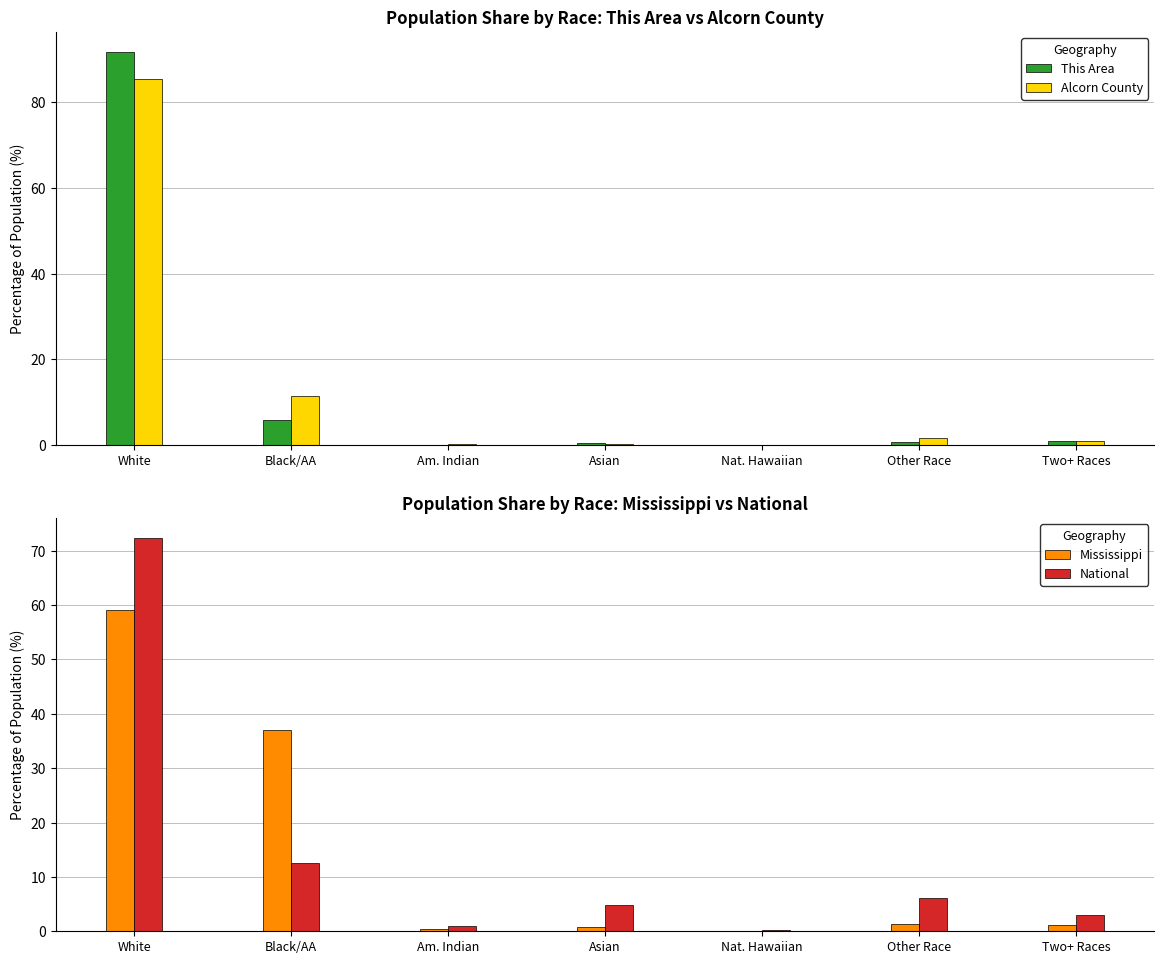

What is the difference between the National values at Other Race and Two+ Races?

3.3